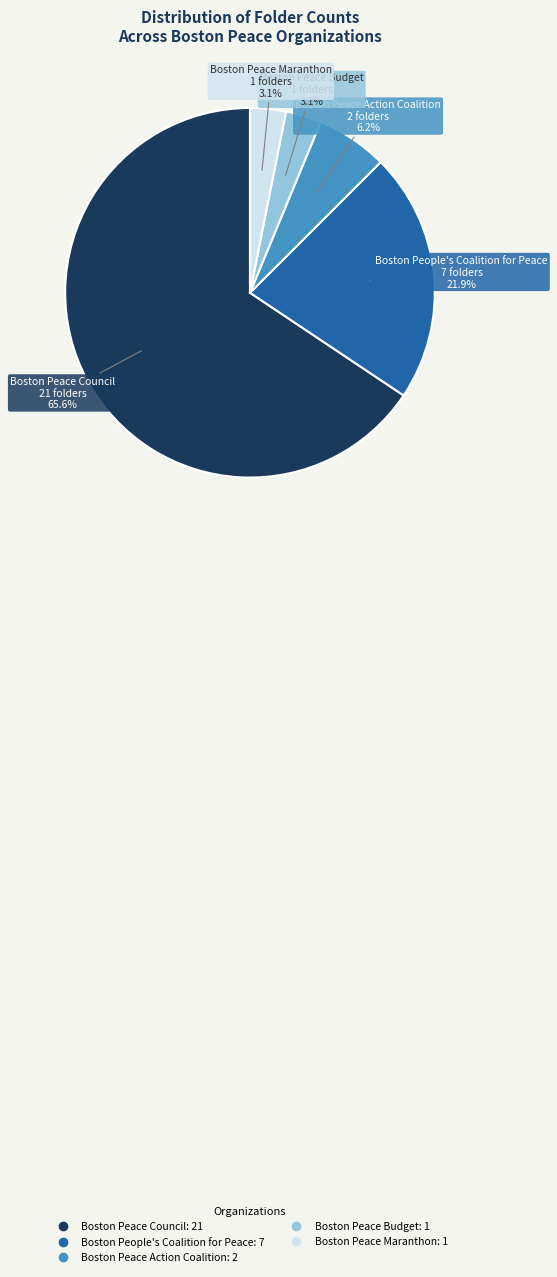

True or false: Boston Peace Maranthon accounts for 3% of the total.

True